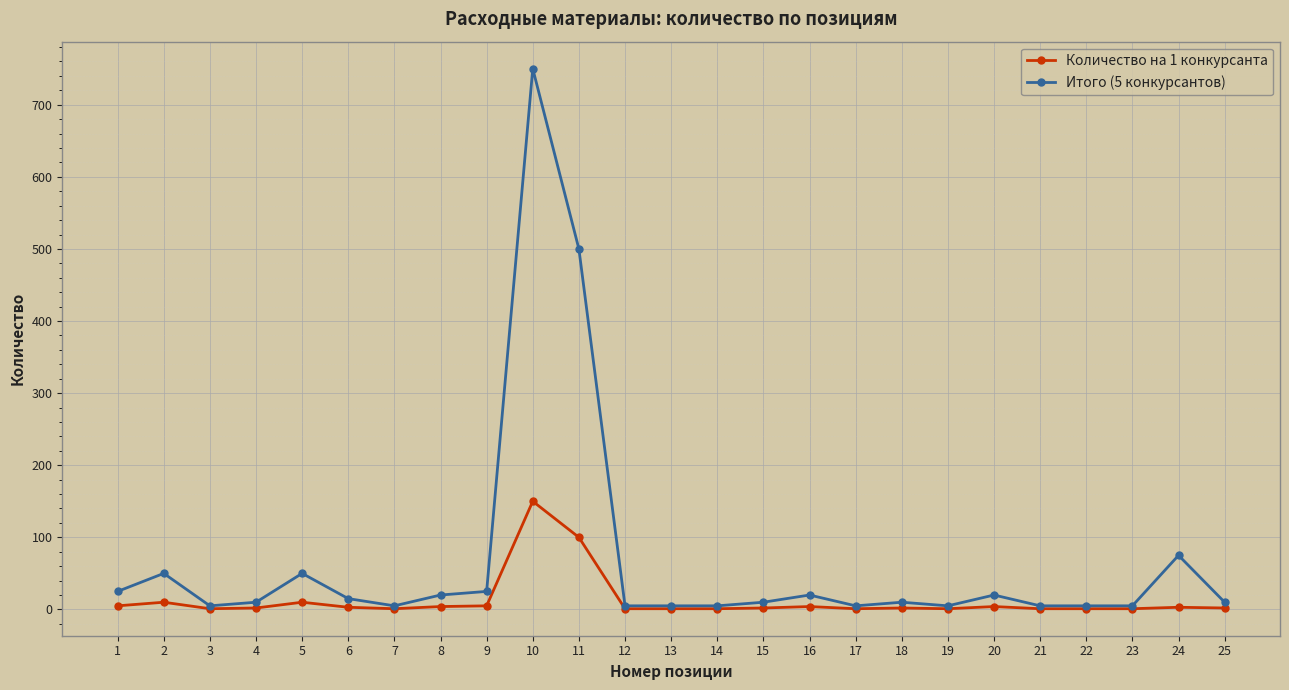

What are all the series names shown in the legend?

Количество на 1 конкурсанта, Итого (5 конкурсантов)